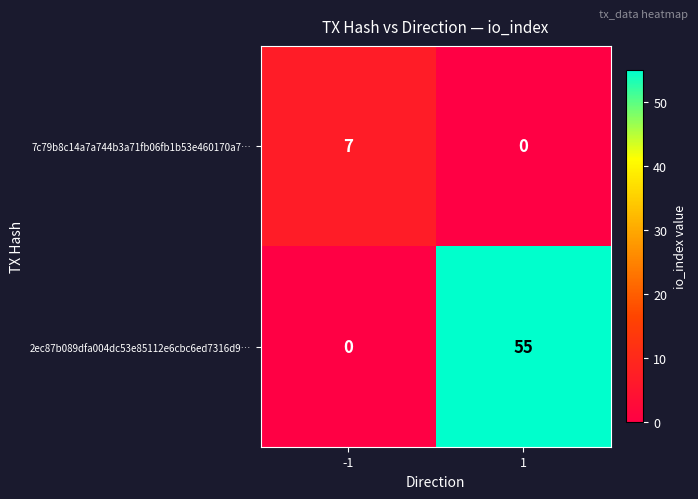

At -1, list the series in order from largest to smallest.

7c79b8c14a7a744b3a71fb06fb1b53e460170a7…, 2ec87b089dfa004dc53e85112e6cbc6ed7316d9…